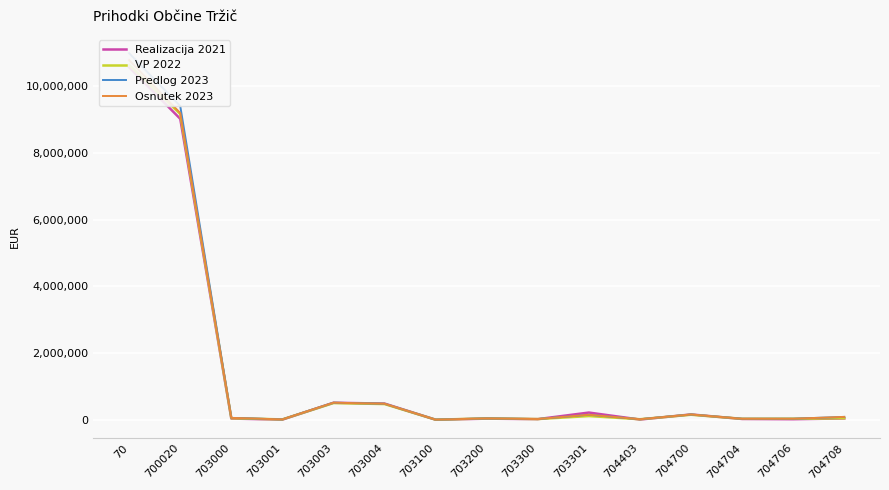

How many values in the Predlog 2023 series are below 55000?

7